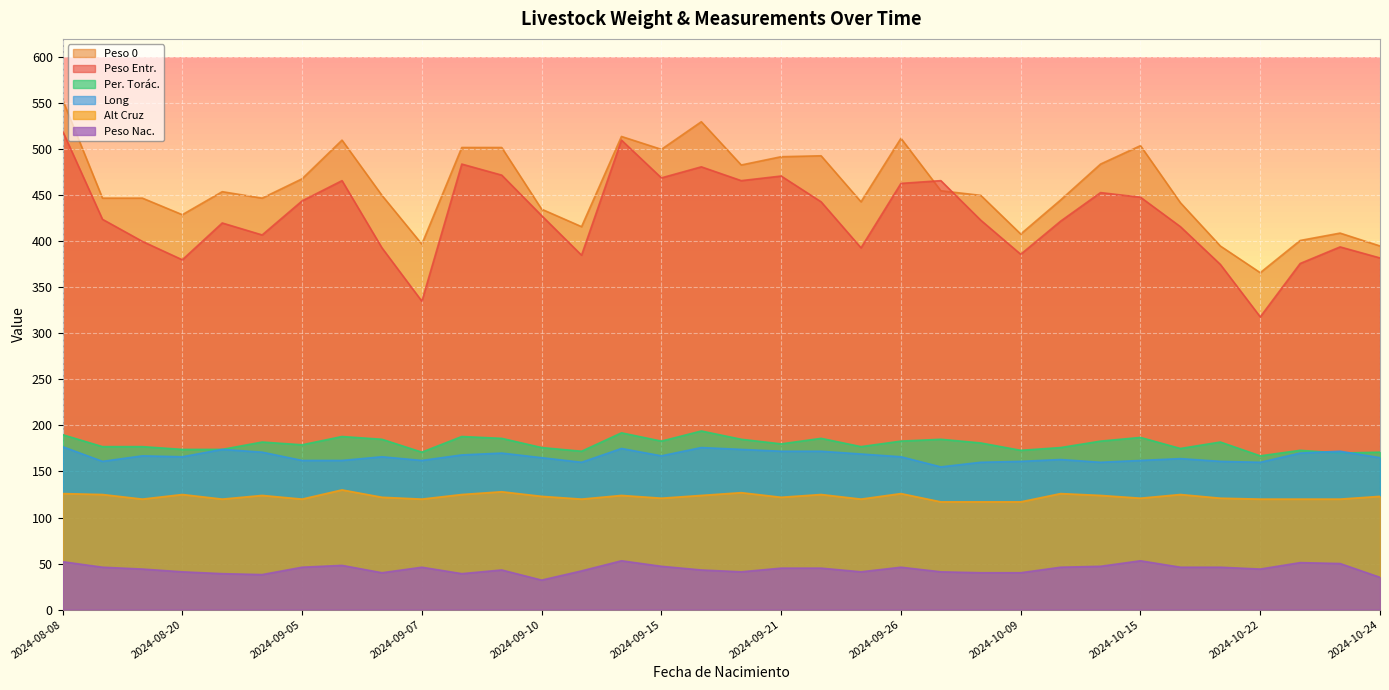

How many lines are shown in the chart?

6